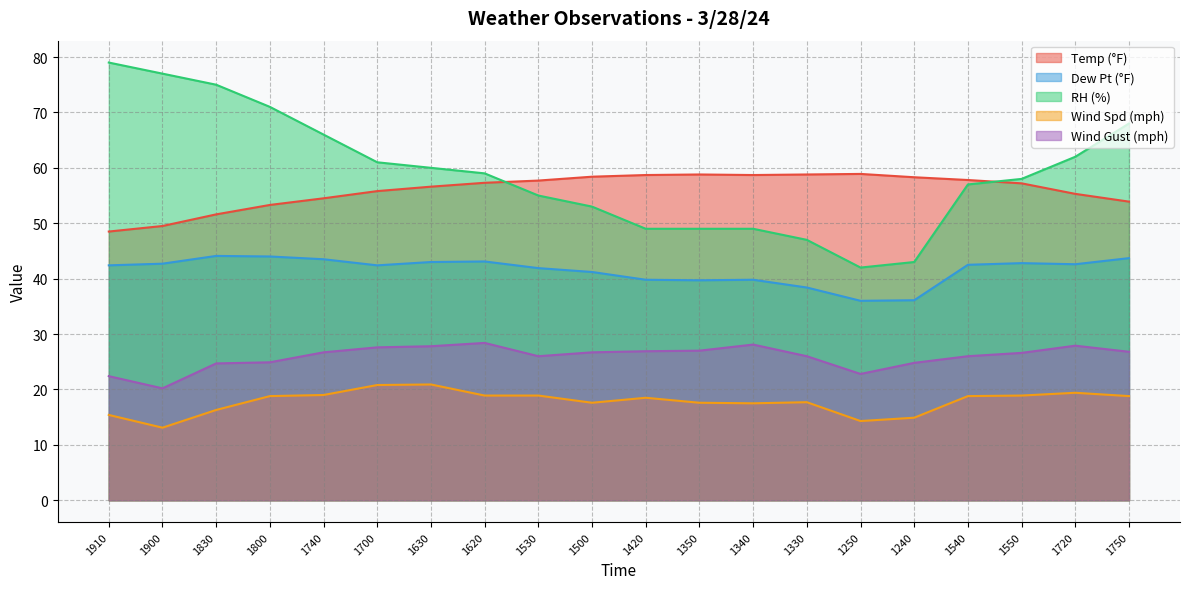

True or false: Dew Pt (°F) has more than 2 interior local peaks.

True